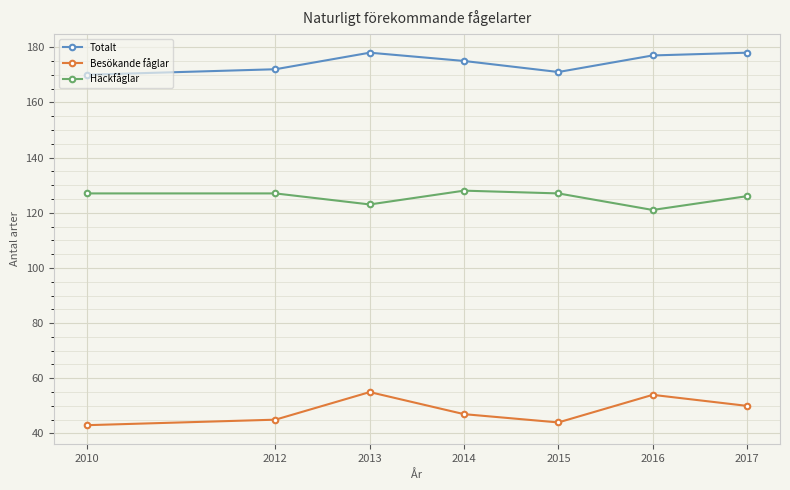

What is the difference between the second highest and minimum values in the Totalt series?

8